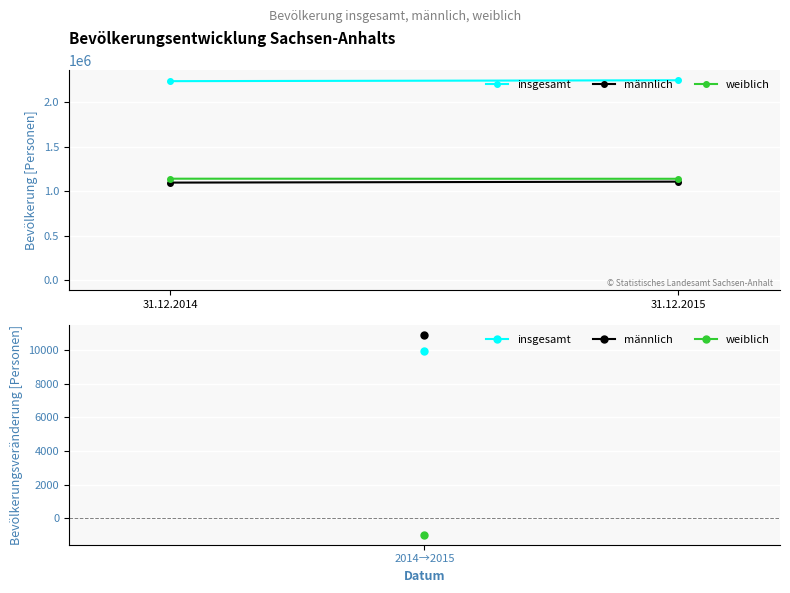

Count the number of categories in the chart.

2